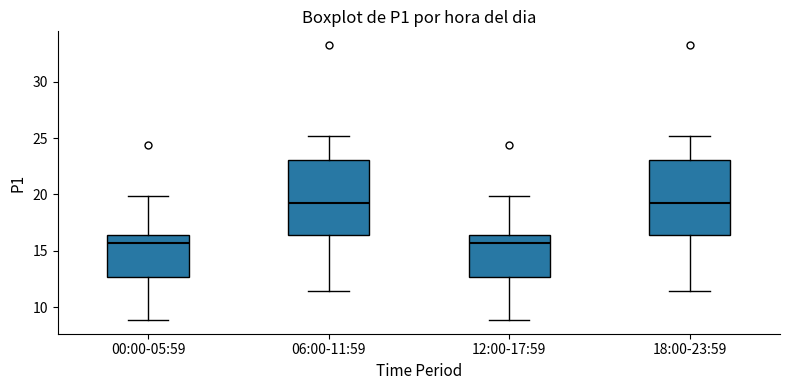

Reading left to right, read every box against the y-axis: the position of its median line, the range the box covers, and the ends of its whiskers. The values are not printed on the chart, so give them approximately, as read against the axis.

00:00-05:59: median 15.5, box 12.5 to 16.5, whiskers 9.0 to 20.0
06:00-11:59: median 19.0, box 16.5 to 23.0, whiskers 11.5 to 25.0
12:00-17:59: median 15.5, box 12.5 to 16.5, whiskers 9.0 to 20.0
18:00-23:59: median 19.0, box 16.5 to 23.0, whiskers 11.5 to 25.0